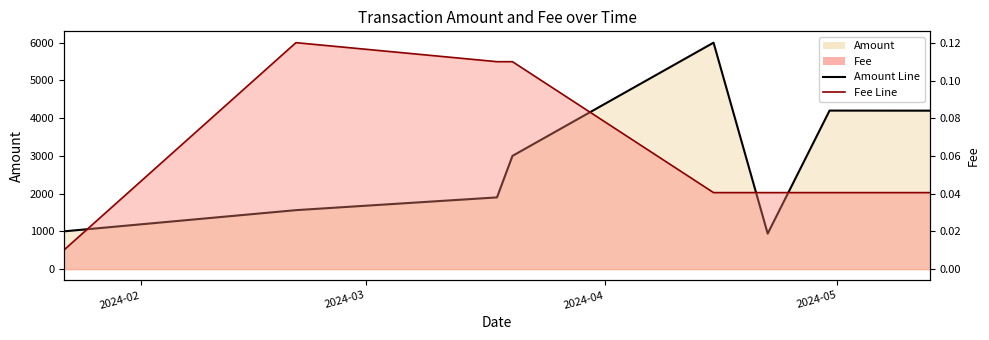

Reading left to right, extract all data points from this chart.

Amount Line: 1000.0	1561.9	1899.9	2999.9	6000.0	940.0	4200.0	4198.0
Fee Line: 0.0	0.1	0.1	0.1	0.0	0.0	0.0	0.0